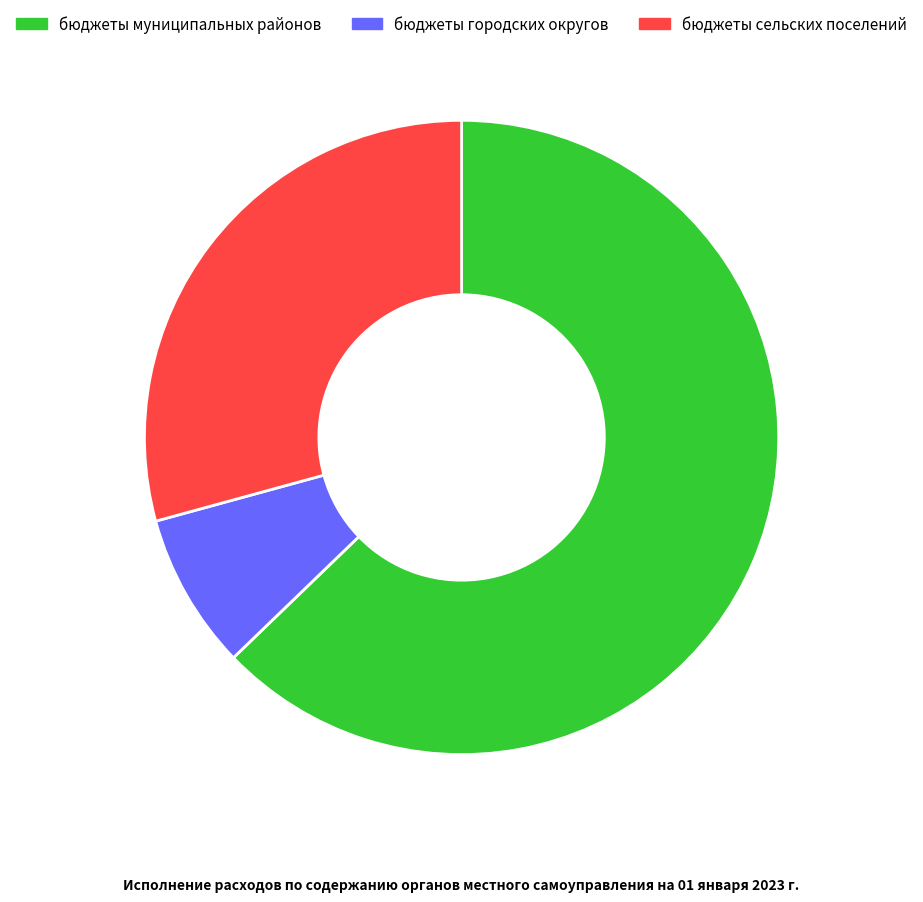

The бюджеты сельских поселений slice represents 29% of the pie. True or false?

True